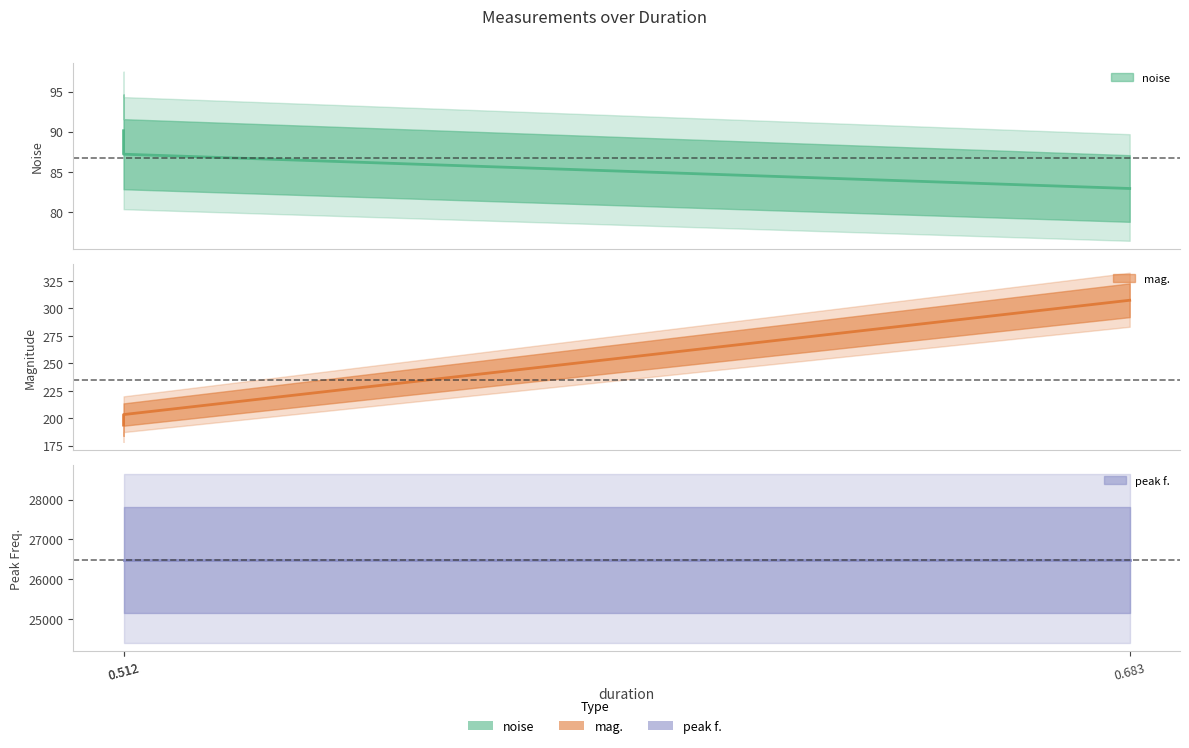

What is the difference between the maximum and minimum values in the noise series?

7.2